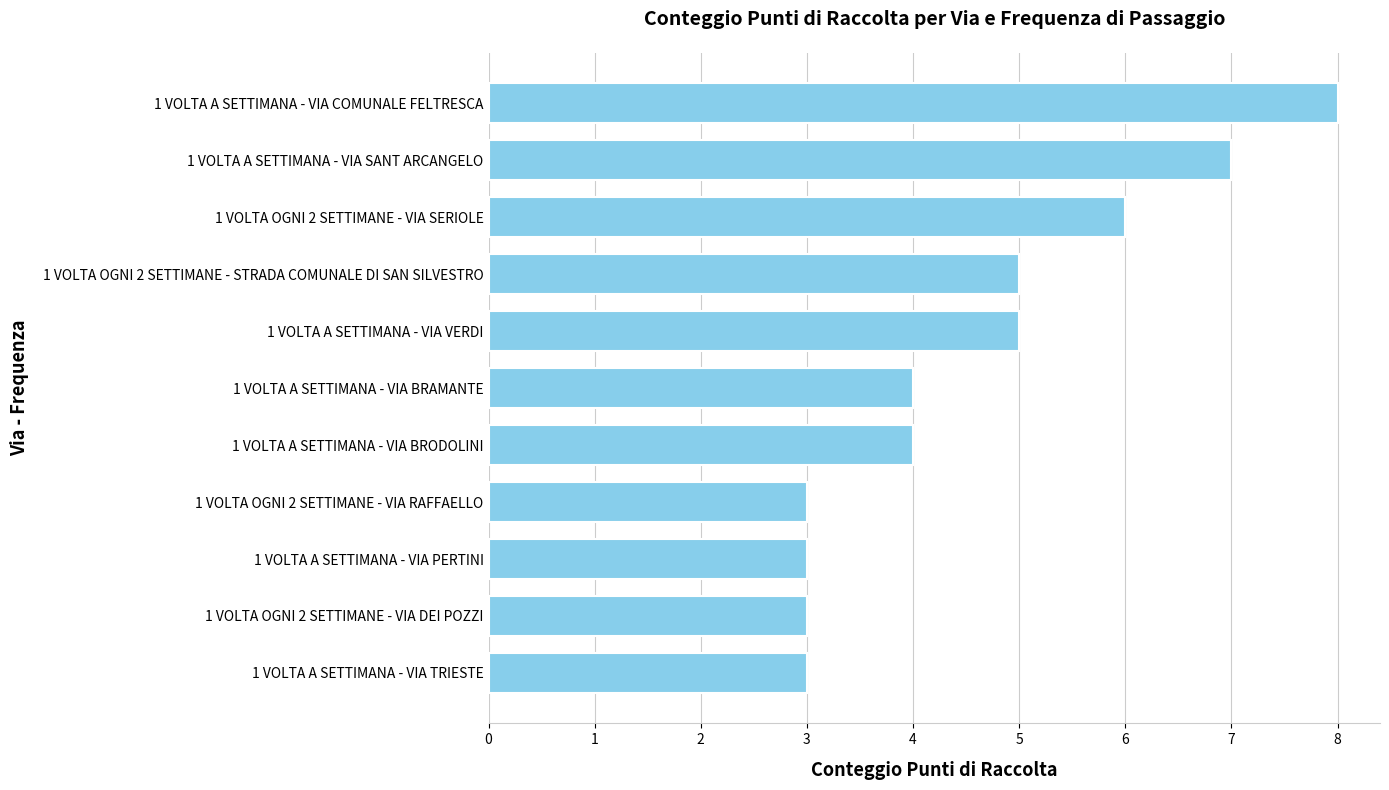

What is the difference between the second highest and second lowest values?

4